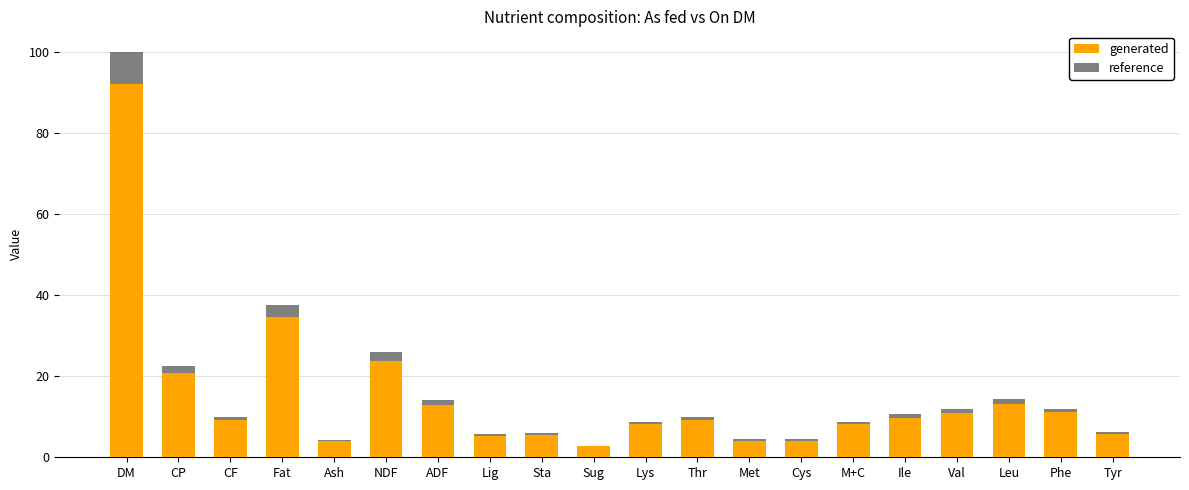

Which series has the widest spread of values?

reference